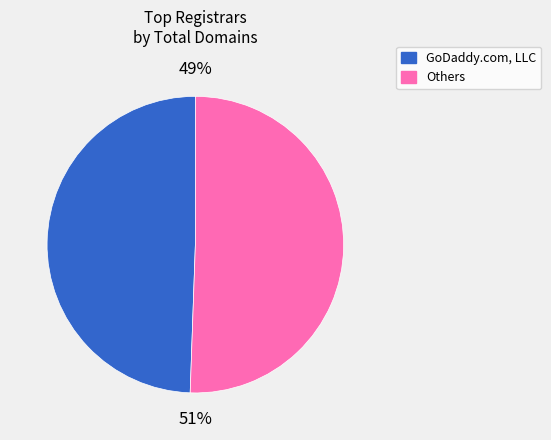

Is there any slice that represents more than half of the pie?

Yes